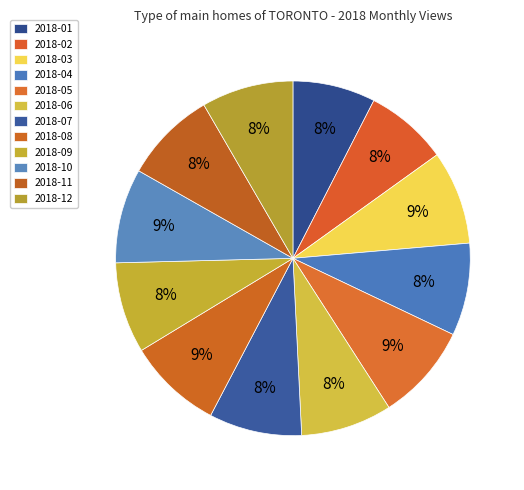

Rank the categories by value from highest to lowest.

2018-05, 2018-08, 2018-10, 2018-03, 2018-07, 2018-04, 2018-11, 2018-12, 2018-06, 2018-09, 2018-01, 2018-02